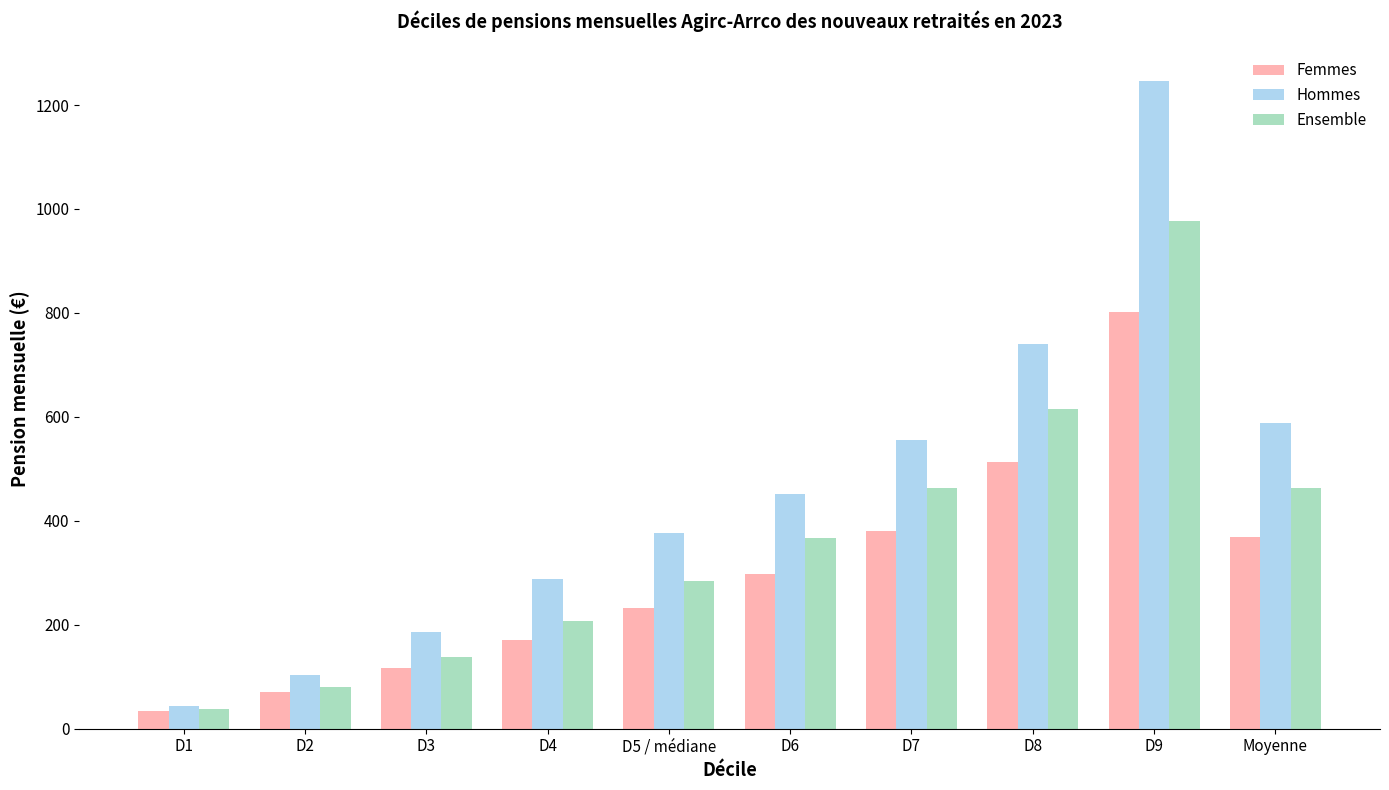

Which series has the largest total across all categories?

Hommes